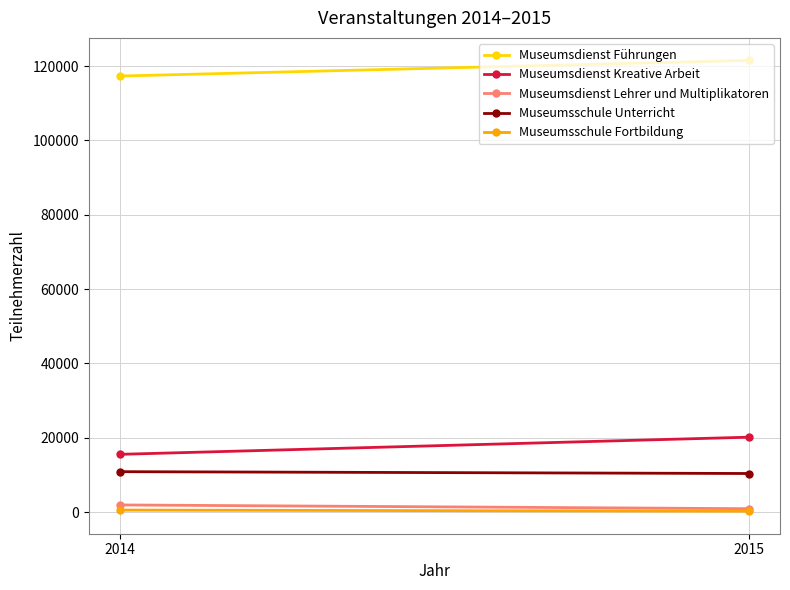

What is the difference between the Museumsschule Fortbildung values at 2014 and 2015?

297